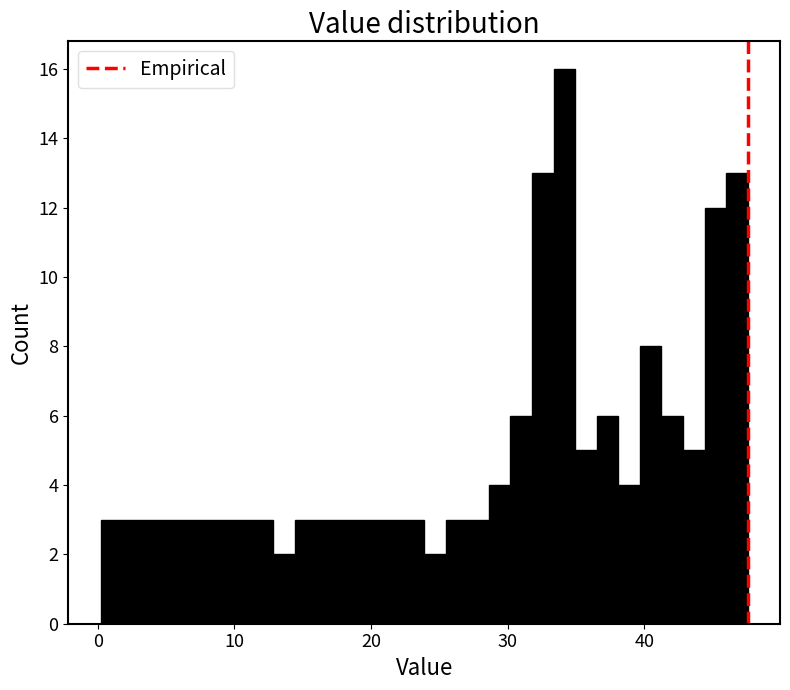

Read against the x-axis, roughly where is the centre of the tallest bar?

34